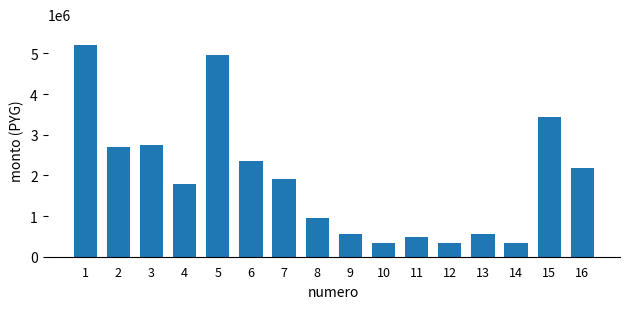

Reading left to right, list all the values displayed in this chart.

5200000	2700000	2750000	1800000	4950000	2350000	1900000	950000	550000	340000	480000	340000	550000	340000	3430000	2180000